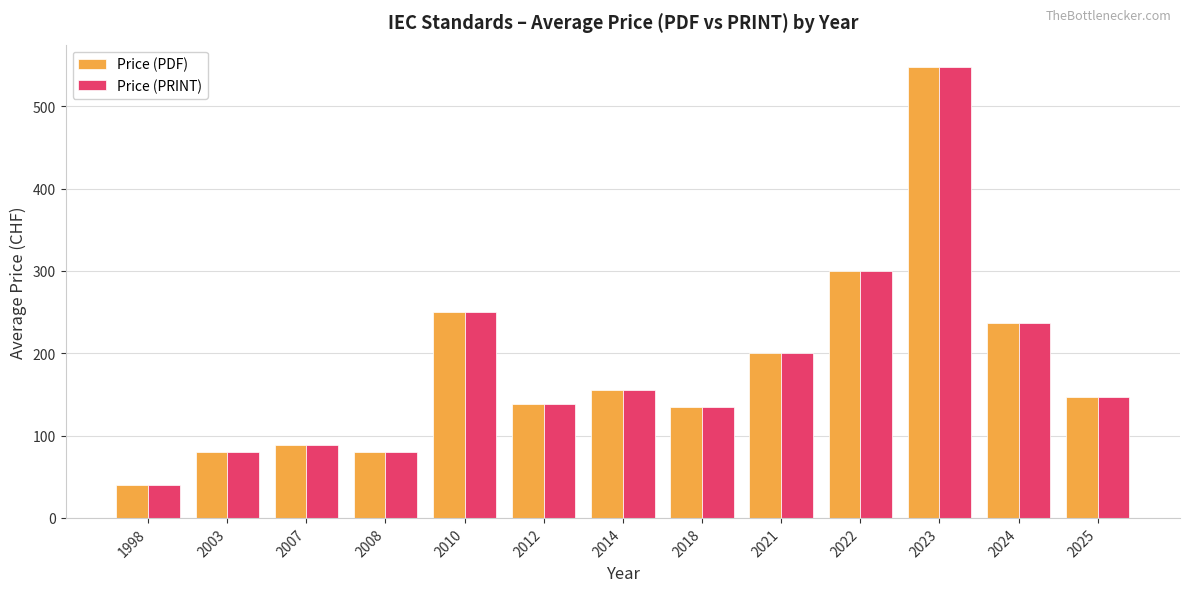

Reading right to left, list all the values displayed in this chart.

Price (PDF): 2025=146.8	2024=236.7	2023=547.5	2022=300.0	2021=200.0	2018=135.0	2014=155.0	2012=138.3	2010=250.0	2008=80.0	2007=88.8	2003=80.0	1998=40.0
Price (PRINT): 2025=146.8	2024=236.7	2023=547.5	2022=300.0	2021=200.0	2018=135.0	2014=155.0	2012=138.3	2010=250.0	2008=80.0	2007=88.8	2003=80.0	1998=40.0